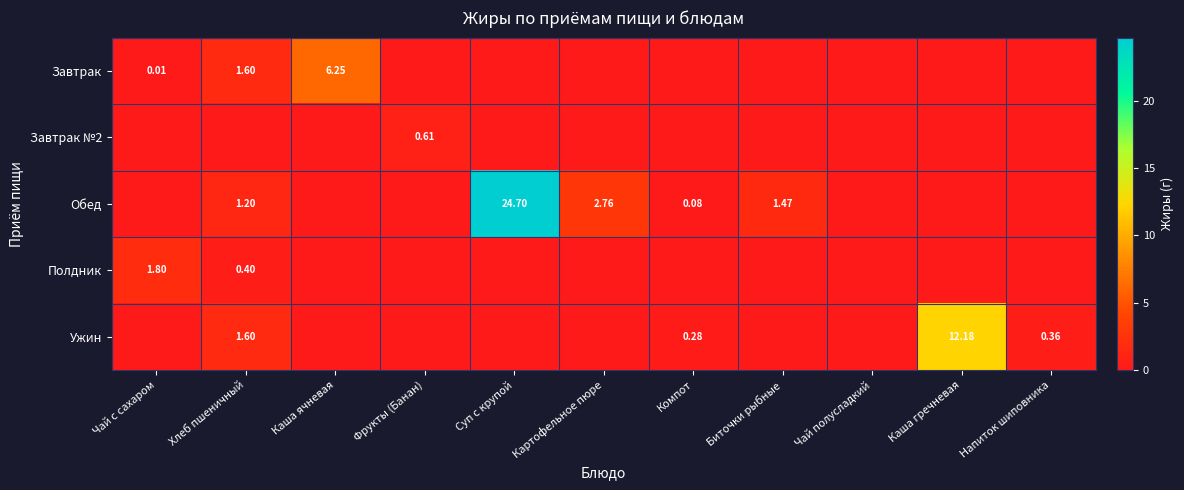

Is it true that Завтрак №2 equals 0.0 at Чай с сахаром?

True